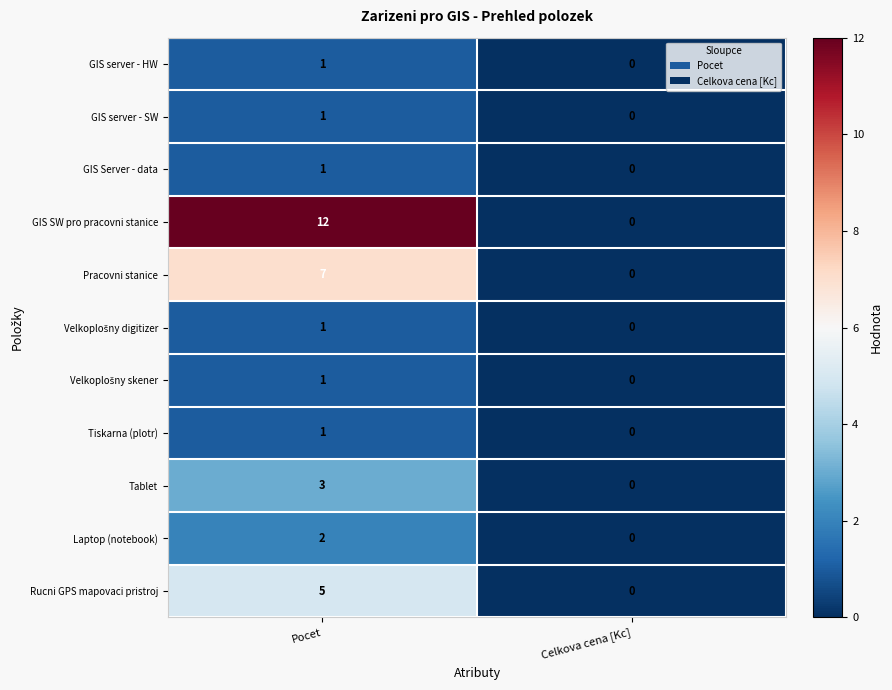

At which label does GIS server - HW reach its peak?

Pocet